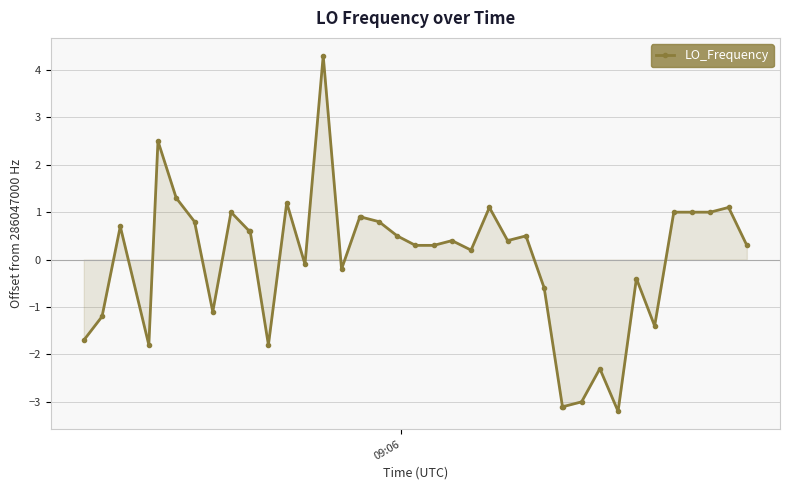

Reading left to right, list all the values displayed in this chart.

-1.7	-1.2	0.7	-1.8	2.5	1.3	0.8	-1.1	1.0	0.6	0.6	-1.8	1.2	-0.1	4.3	-0.2	0.9	0.9	0.8	0.5	0.3	0.3	0.4	0.2	1.1	0.4	0.5	-0.6	-3.1	-3.1	-3.0	-2.3	-3.2	-0.4	-1.4	1.0	1.0	1.0	1.1	0.3